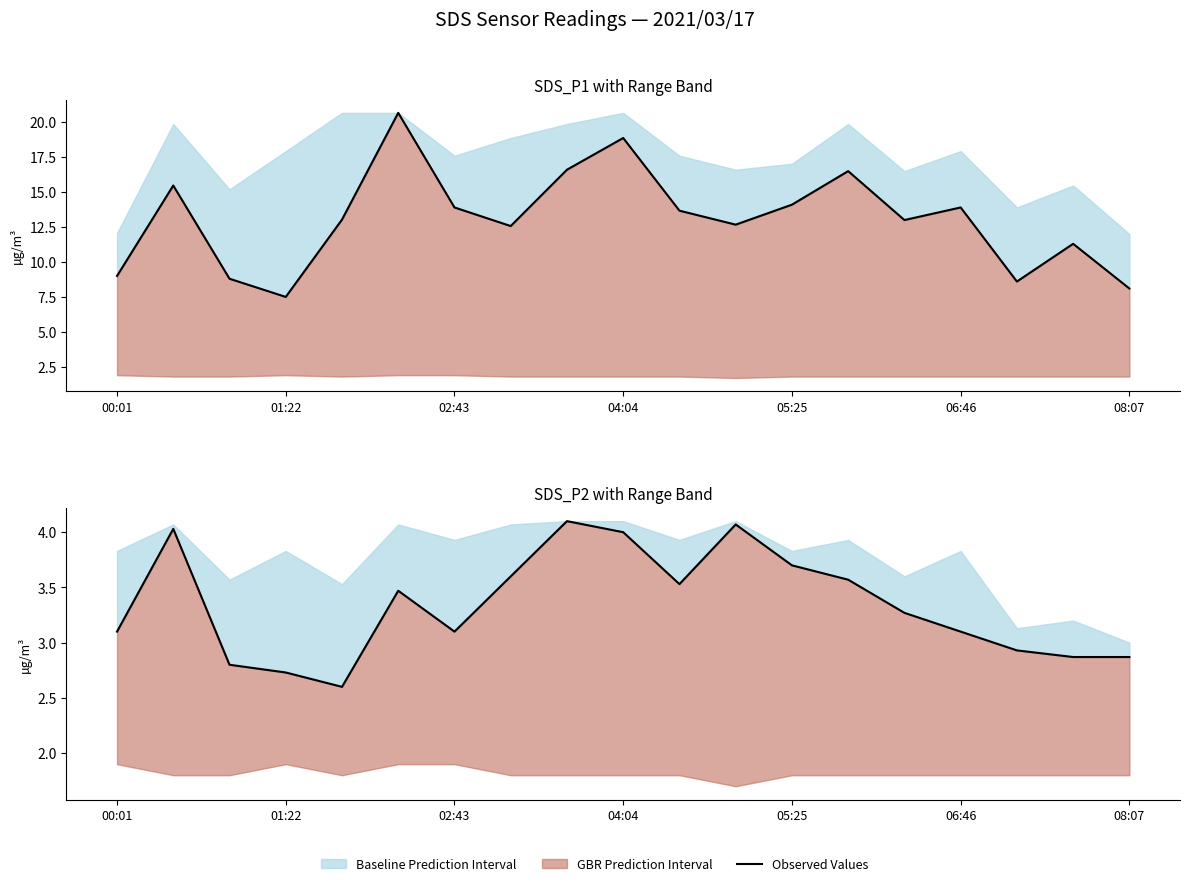

How many interior local peaks (higher than both neighbors) does the data have?

4